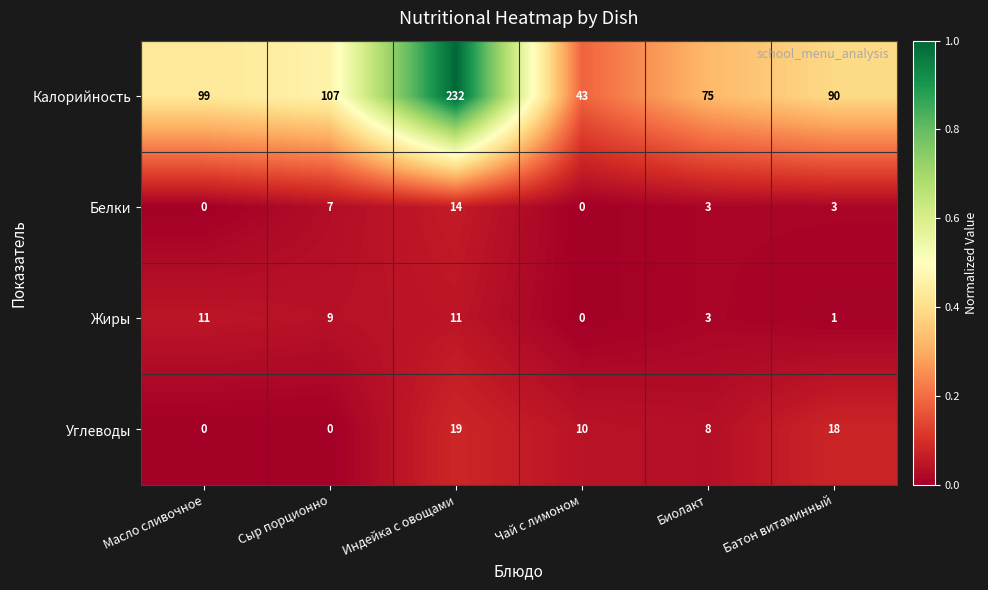

Reading right to left, list all the values displayed in this chart.

Калорийность: Батон витаминный=90	Биолакт=75	Чай с лимоном=43	Индейка с овощами=232	Сыр порционно=107	Масло сливочное=99
Белки: Батон витаминный=3	Биолакт=3	Чай с лимоном=0	Индейка с овощами=14	Сыр порционно=7	Масло сливочное=0
Жиры: Батон витаминный=1	Биолакт=3	Чай с лимоном=0	Индейка с овощами=11	Сыр порционно=9	Масло сливочное=11
Углеводы: Батон витаминный=18	Биолакт=8	Чай с лимоном=10	Индейка с овощами=19	Сыр порционно=0	Масло сливочное=0